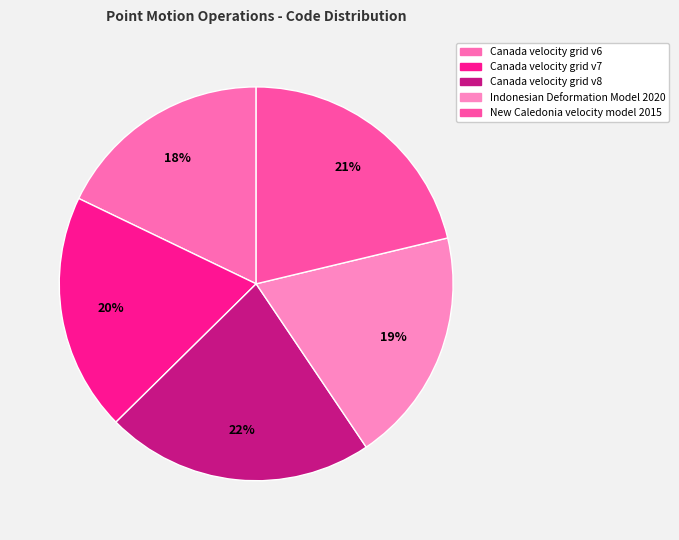

How many slices are in this pie chart?

5